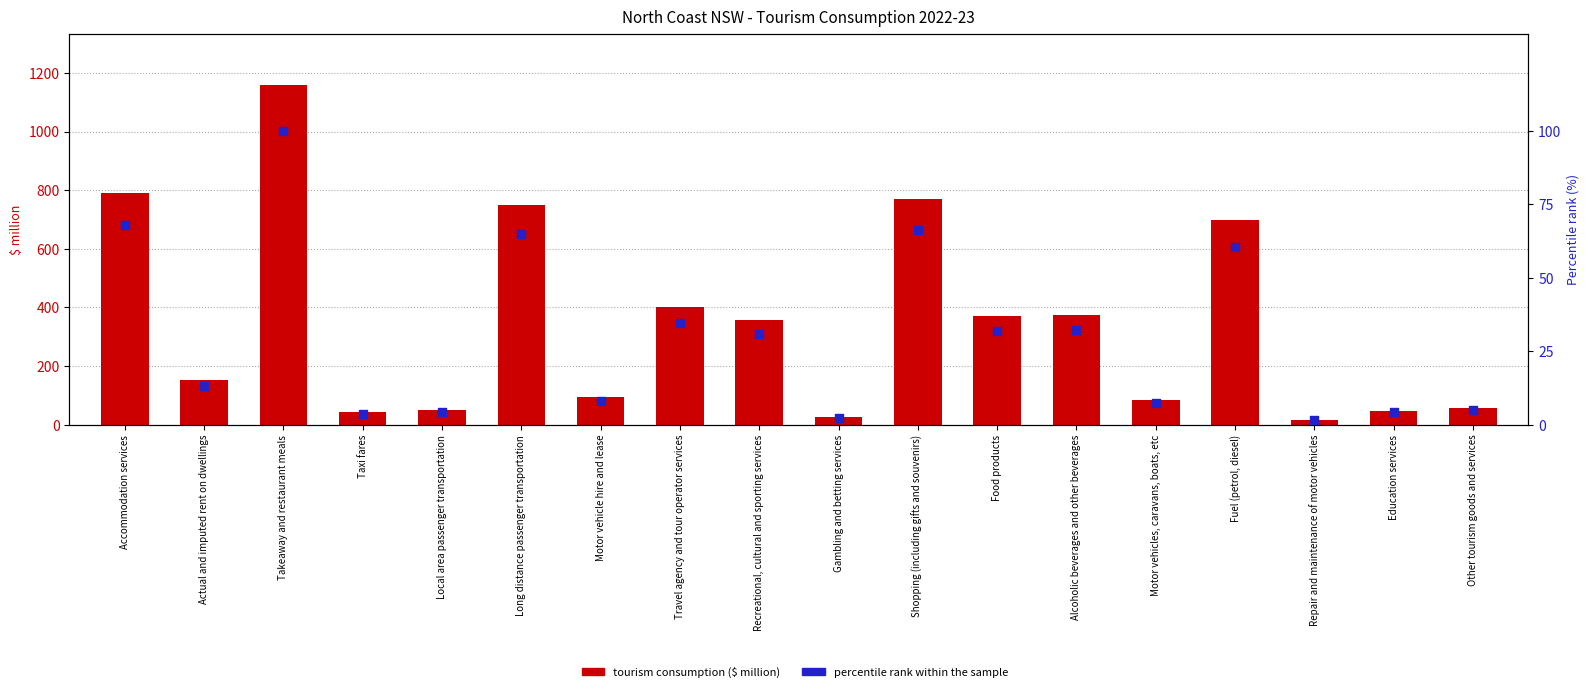

Which series has the largest total across all categories?

tourism consumption ($ million)